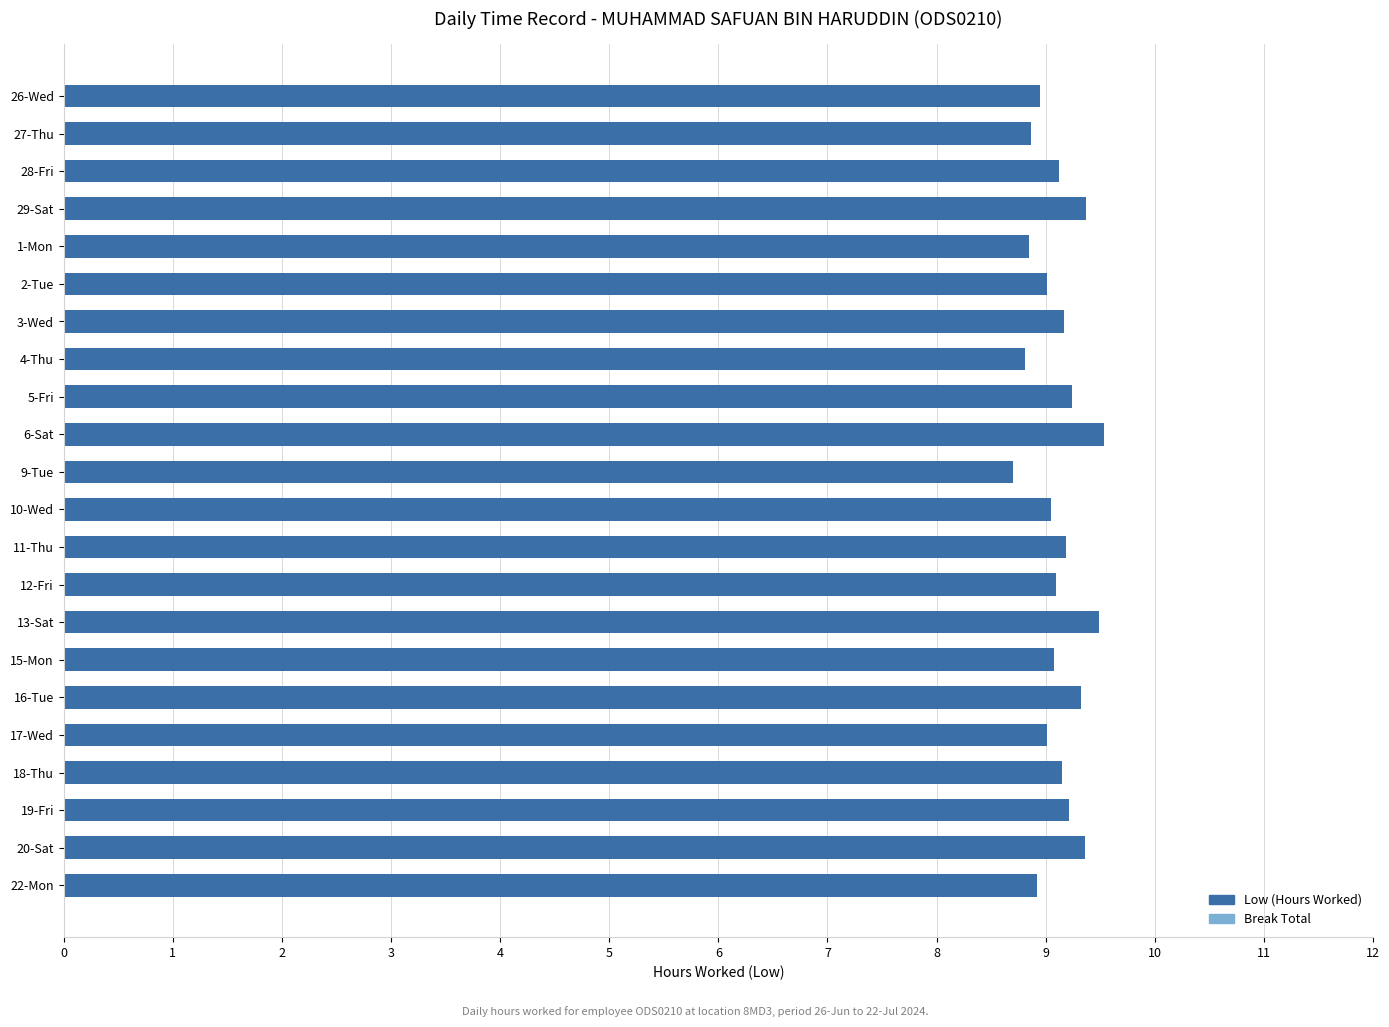

What is the label of the 15th bar from the top?

13-Sat